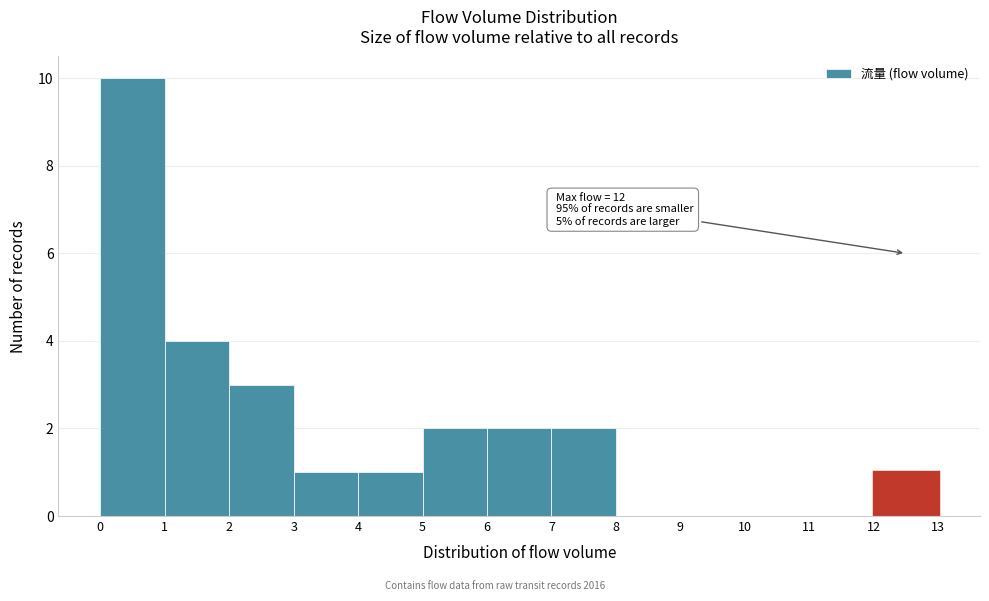

Over which range of the x-axis is the bar tallest?

0 to 1